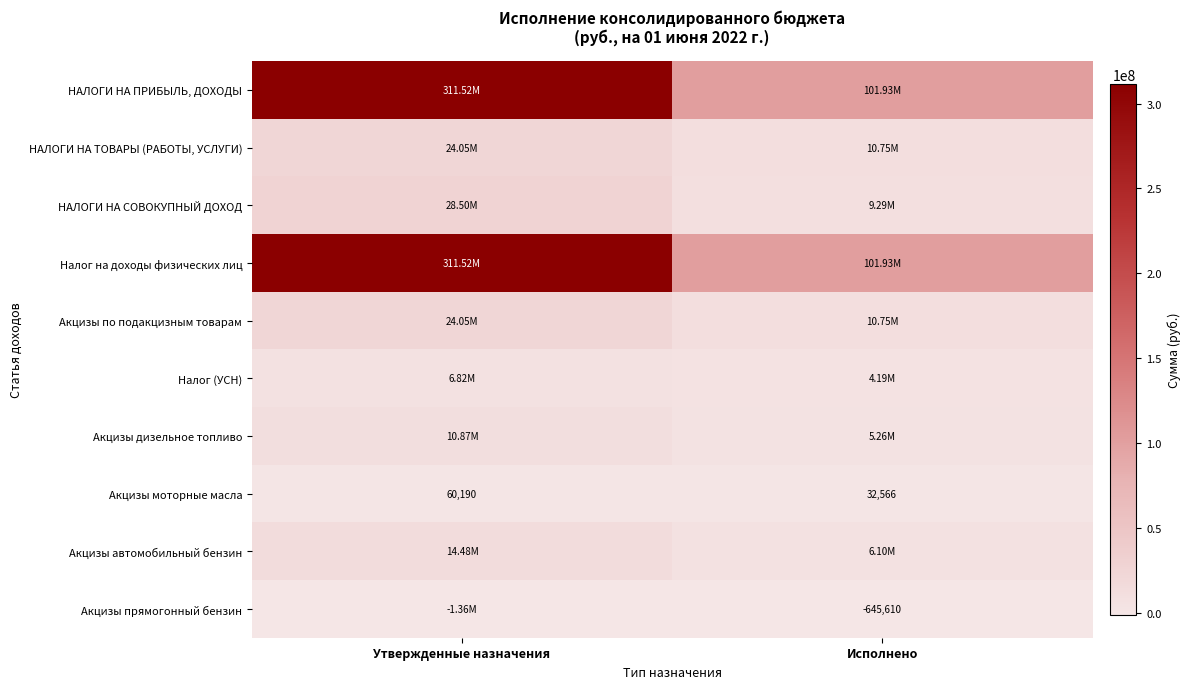

What value does the Налог (УСН) series have at Утвержденные назначения?

6821190.0